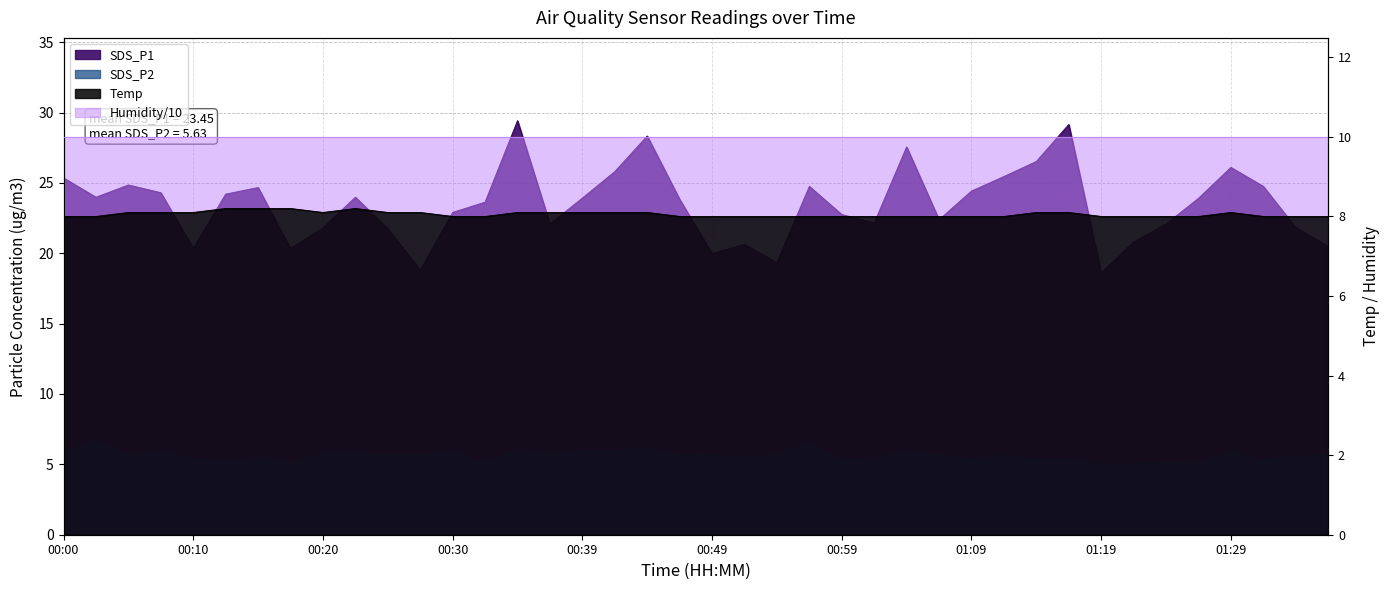

What is the average value of the Temp series?

8.1